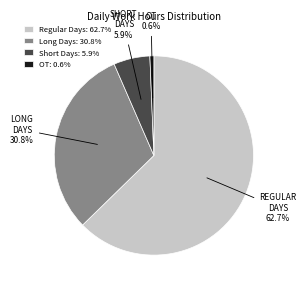

Is the sum of Short Days: 5.9% and Long Days: 30.8% greater than half?

No